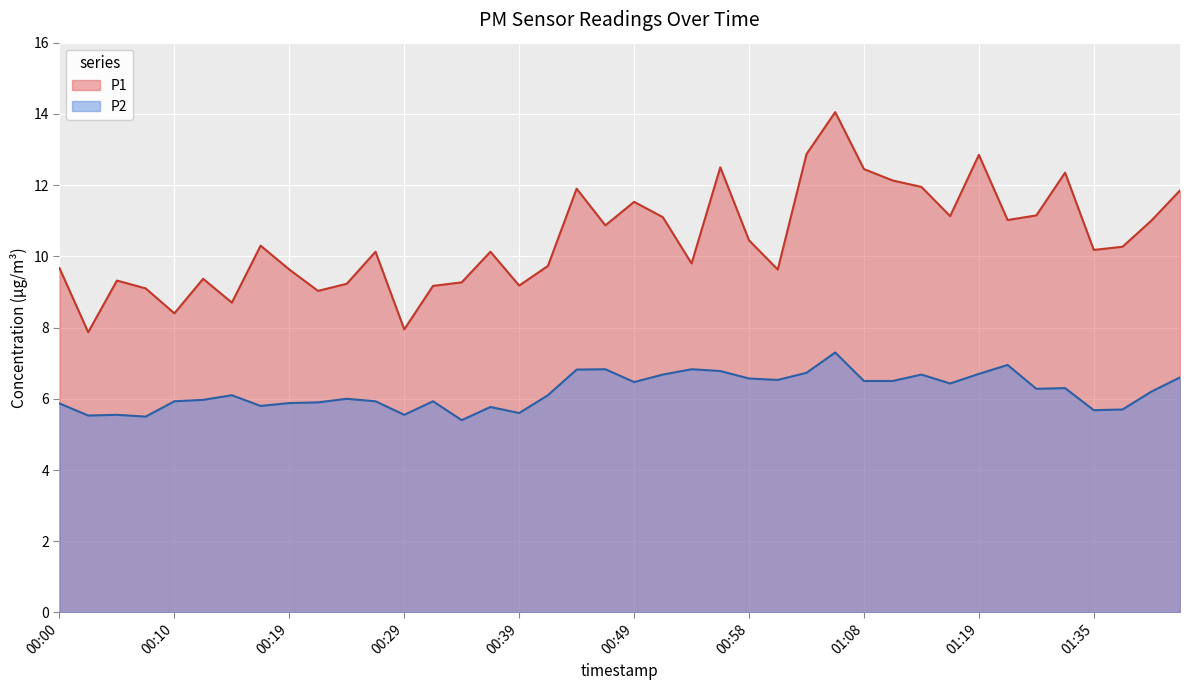

At which category is the sum across all series the highest?

01:06